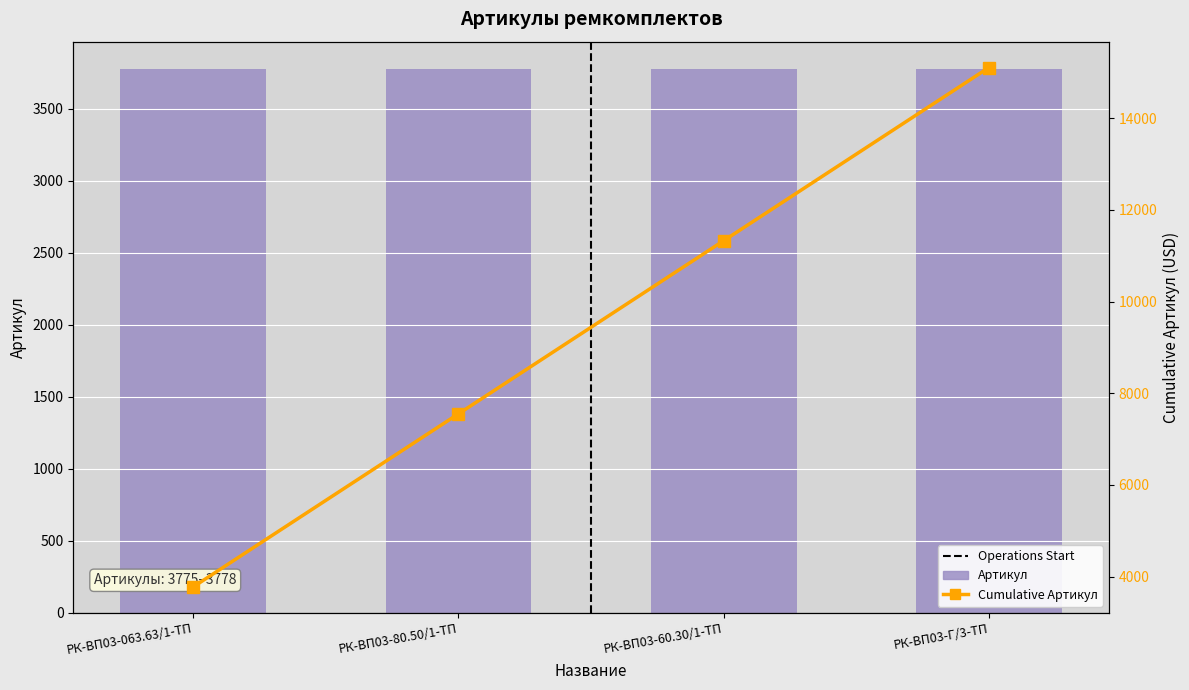

At which category is the sum across all series the highest?

РК-ВП03-Г/3-ТП